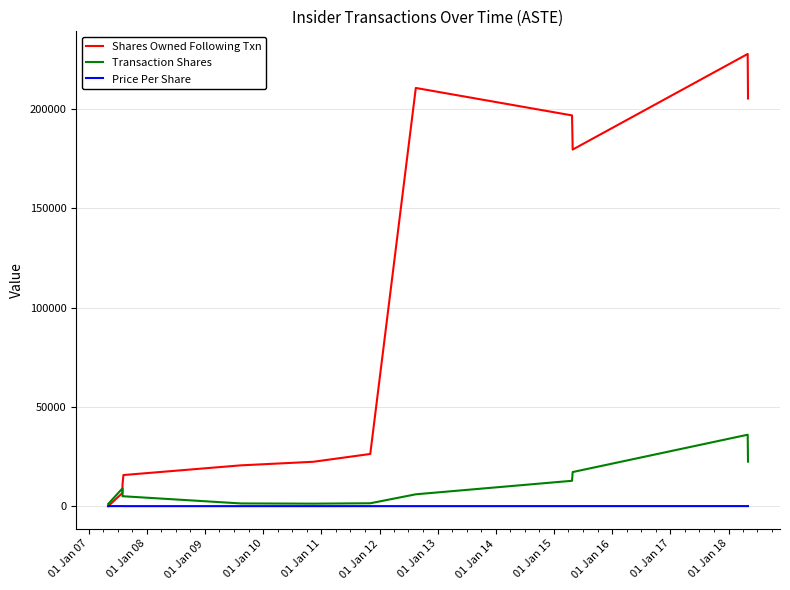

Reading left to right, what are all the values shown in this chart?

Shares Owned Following Txn: 0.0	6692.0	10692.0	15692.0	20571.0	22372.0	26307.0	210599.0	196776.0	179576.0	227727.0	205288.0
Transaction Shares: 1104.0	9000.0	5000.0	5000.0	1398.0	1285.0	1485.0	6000.0	12800.0	17200.0	36000.0	22439.0
Price Per Share: 41.5	52.7	52.7	28.4	28.8	31.4	34.3	30.1	43.1	43.6	54.6	54.7